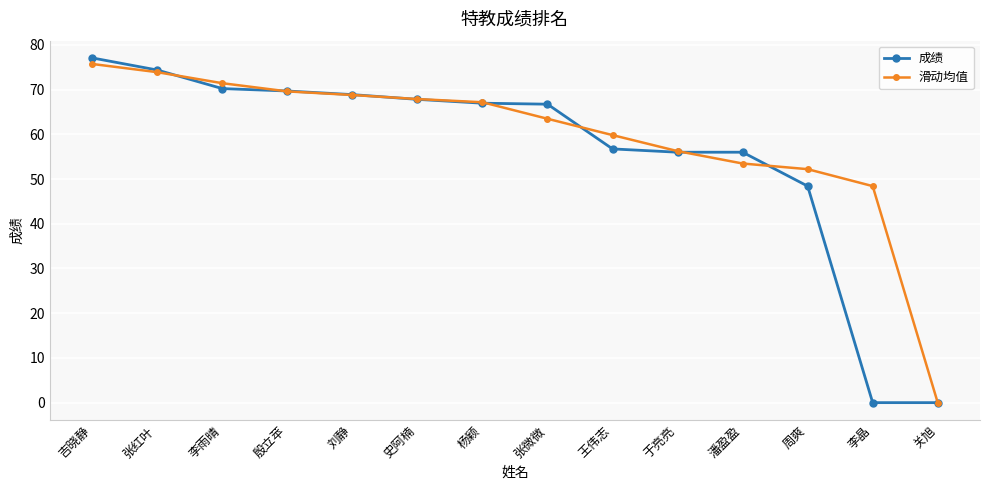

How many data points in 滑动均值 are above 67?

7